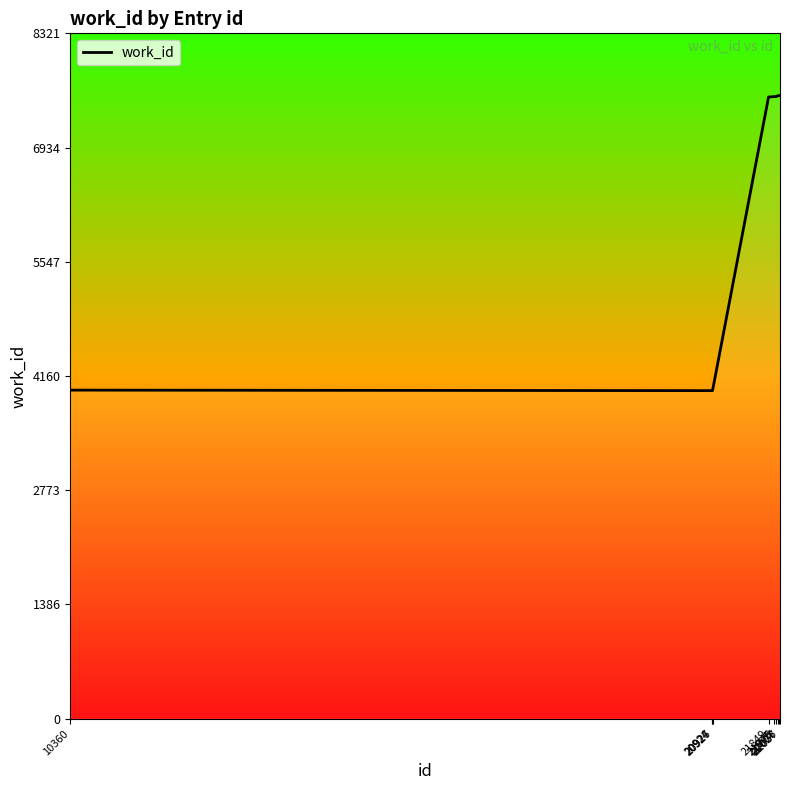

What is the maximum value shown in the chart?

7565